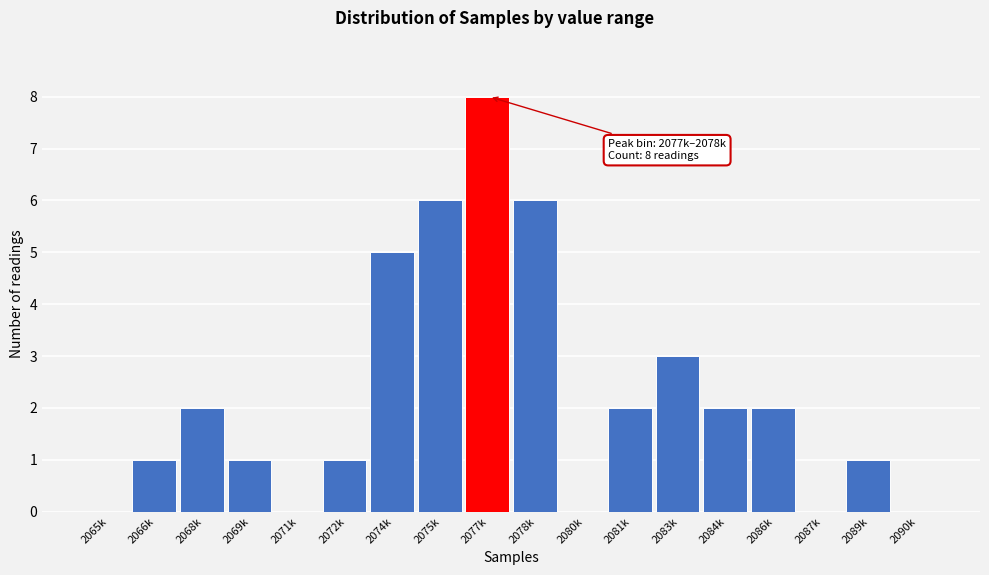

Reading right to left, transcribe all the data shown in this chart.

2090k=0	2089k=1	2087k=0	2086k=2	2084k=2	2083k=3	2081k=2	2080k=0	2078k=6	2077k=8	2075k=6	2074k=5	2072k=1	2071k=0	2069k=1	2068k=2	2066k=1	2065k=0